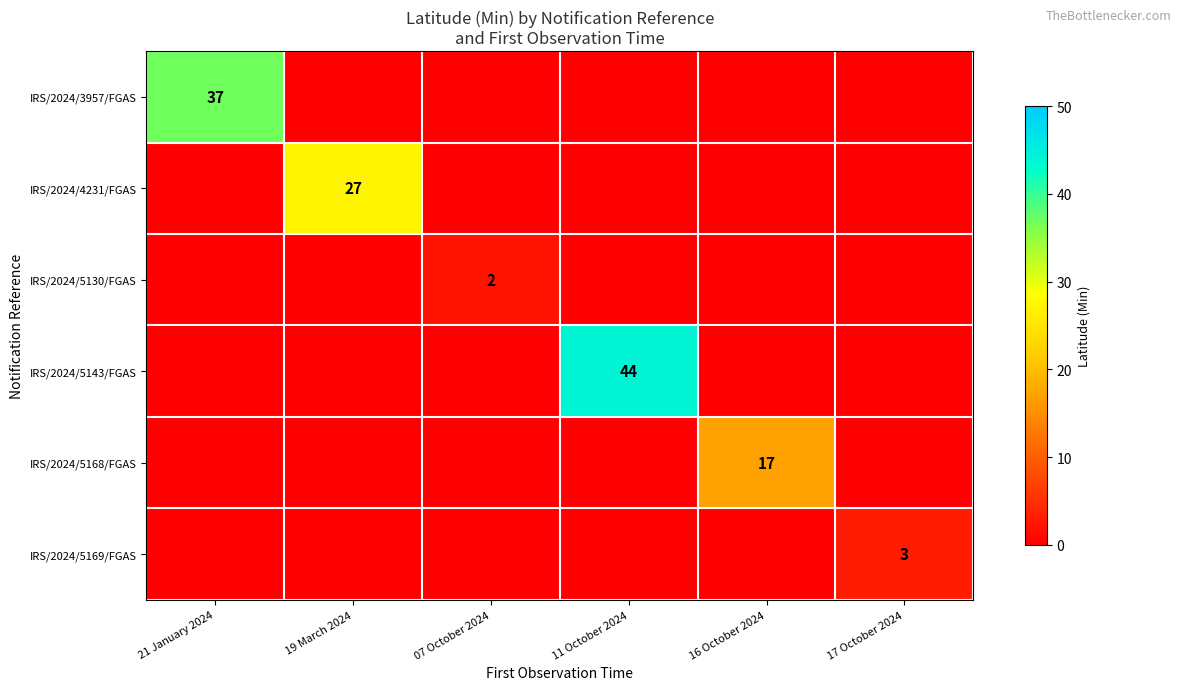

The value of IRS/2024/3957/FGAS at 21 January 2024 is 65. True or false?

False